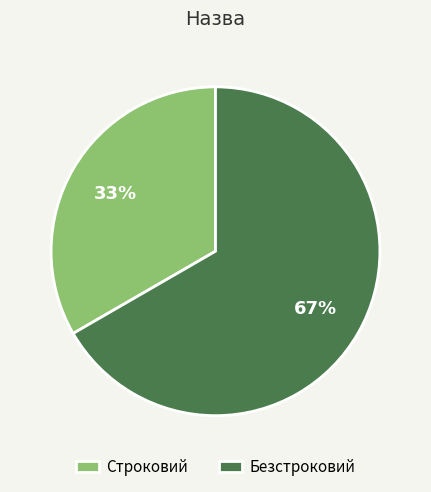

The Безстроковий slice represents 61% of the pie. True or false?

False